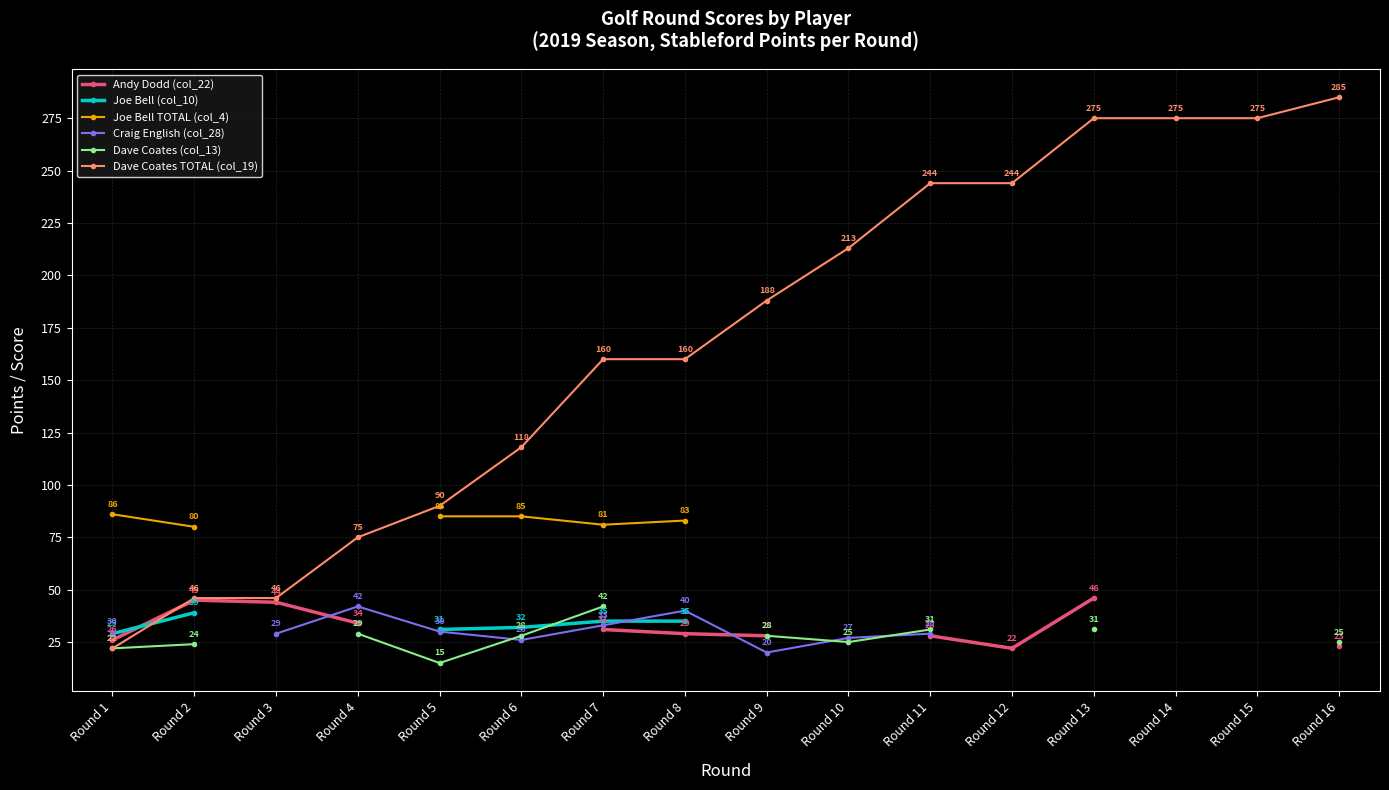

True or false: Dave Coates TOTAL (col_19) has a value of 160 at Round 7.

True